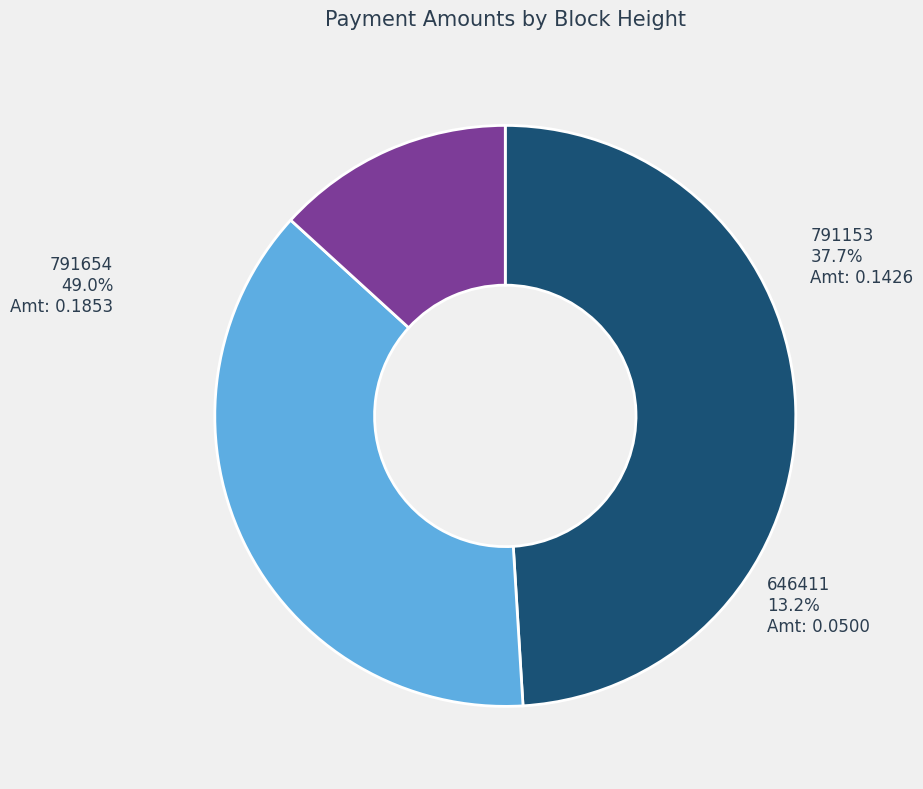

Count the number of slices in the pie.

3